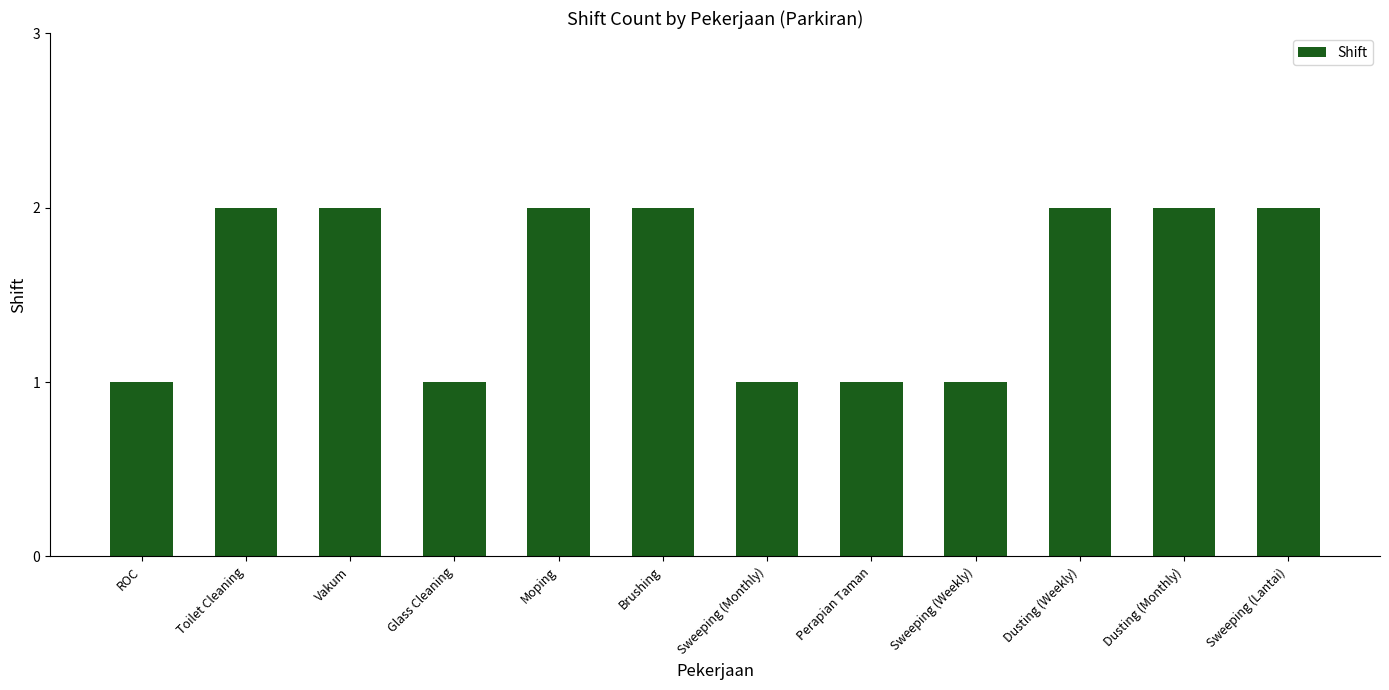

What is the change in value from Sweeping (Weekly) to Dusting (Monthly)?

+1